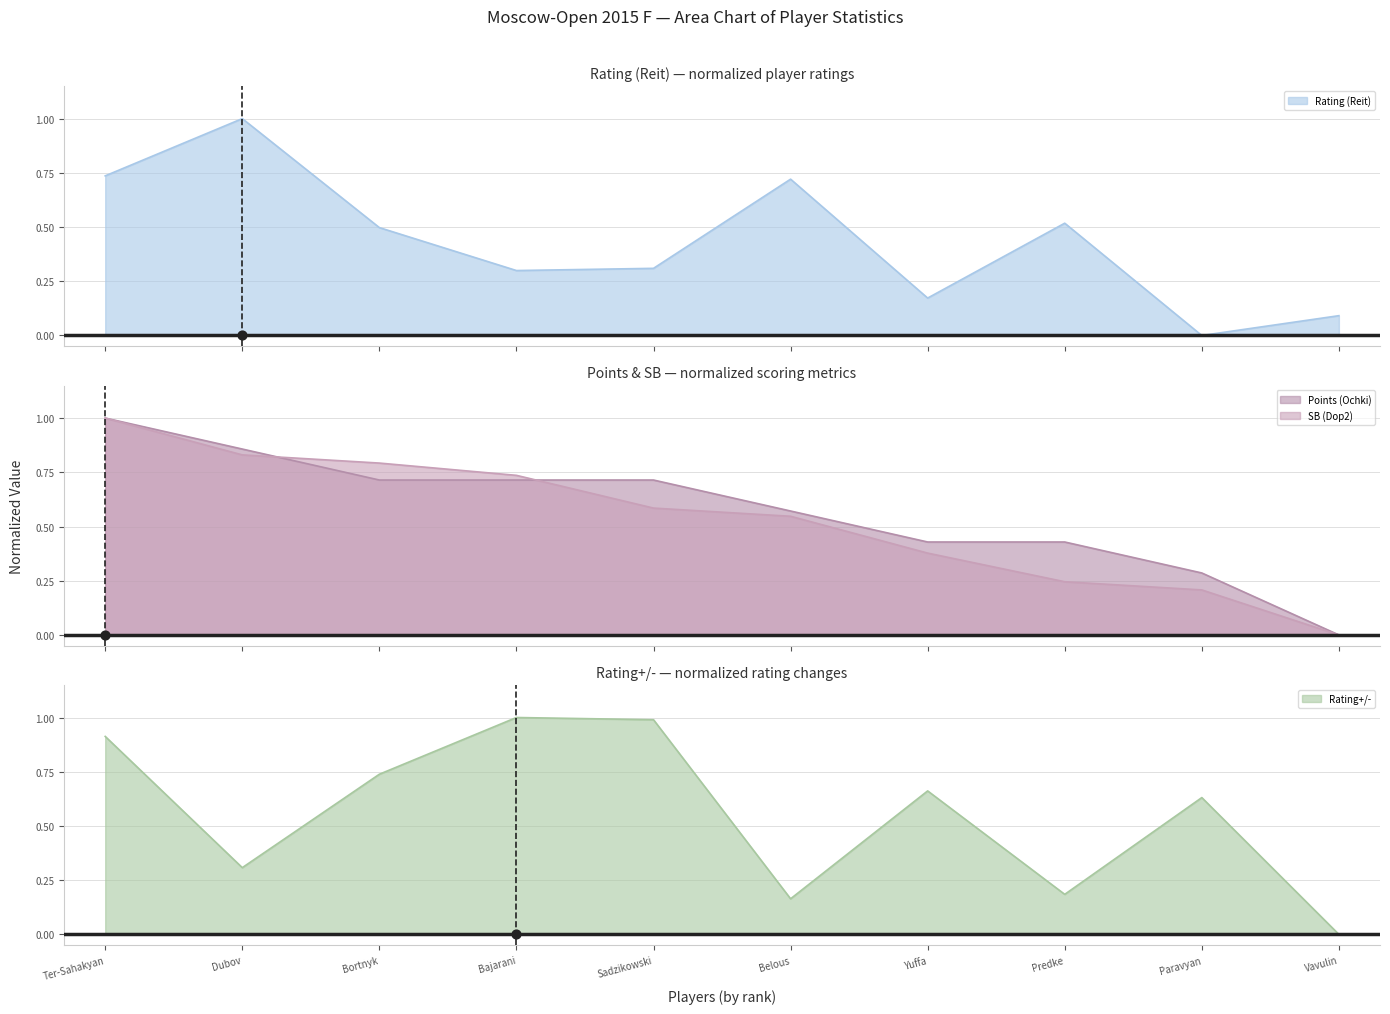

What is the highest value of the Rating (Reit) series?

1.0